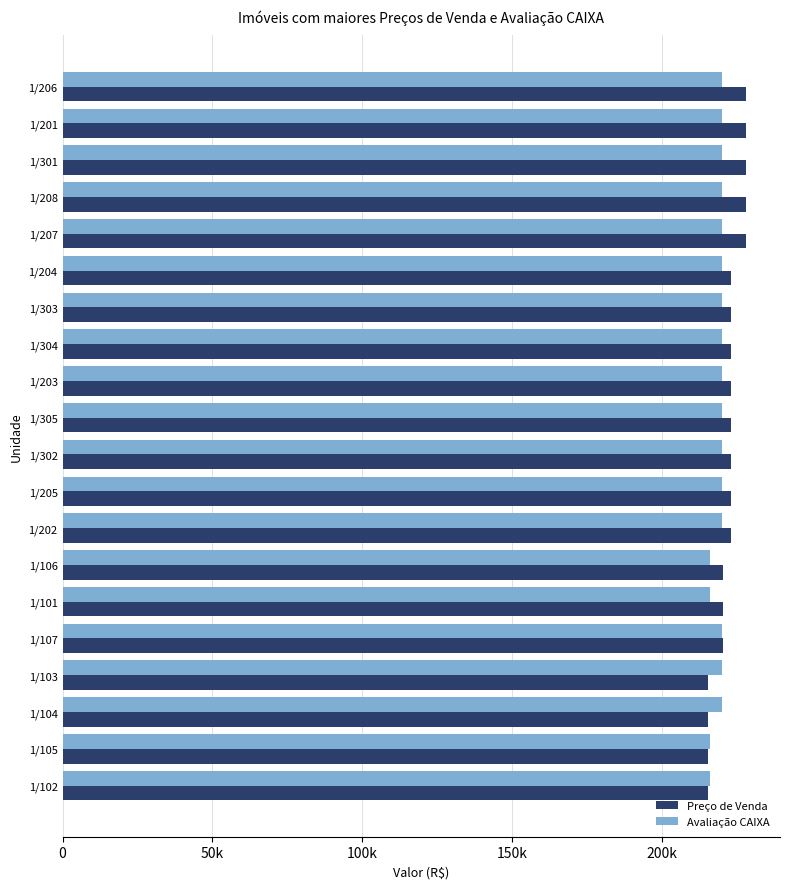

What are all the series names shown in the legend?

Preço de Venda, Avaliação CAIXA